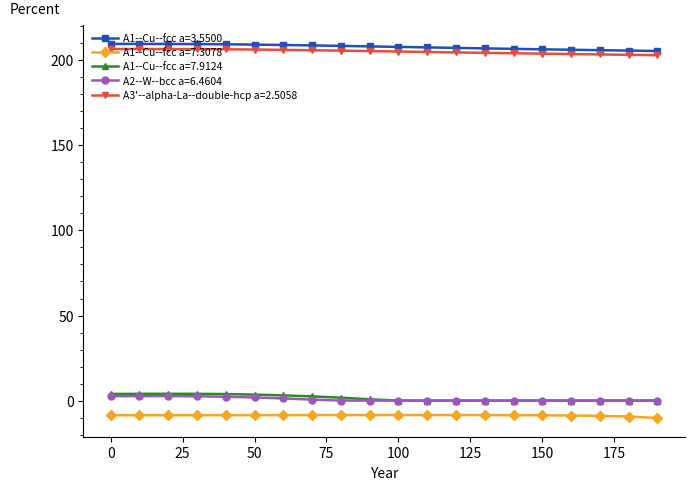

What is the minimum value shown in the chart?

-10.2